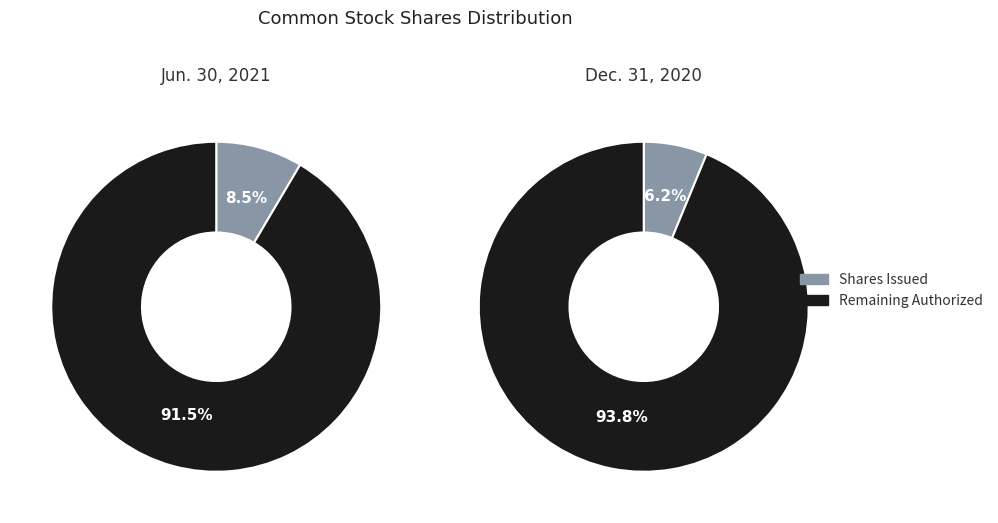

Which category has the smallest portion of the pie?

Common stock, shares issued